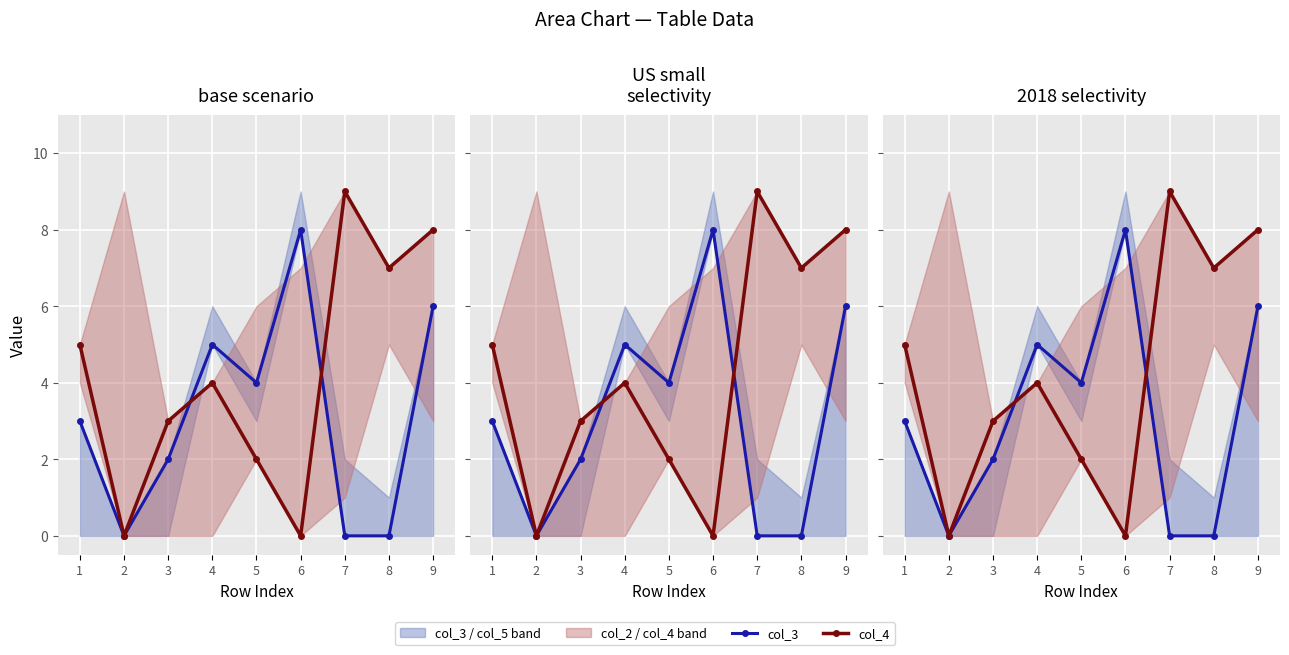

How many interior local valleys does the col_3 series have?

2